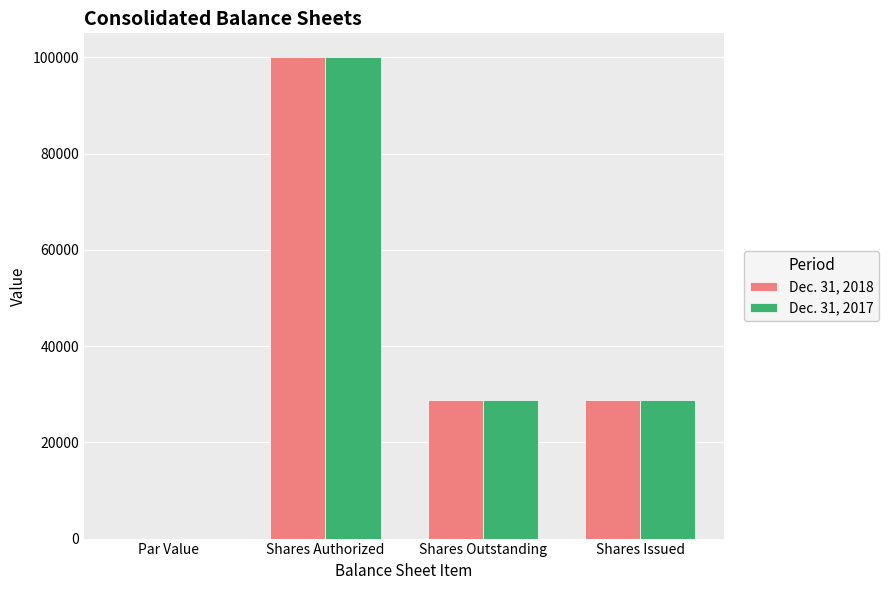

At which category is the sum across all series the highest?

Shares Authorized